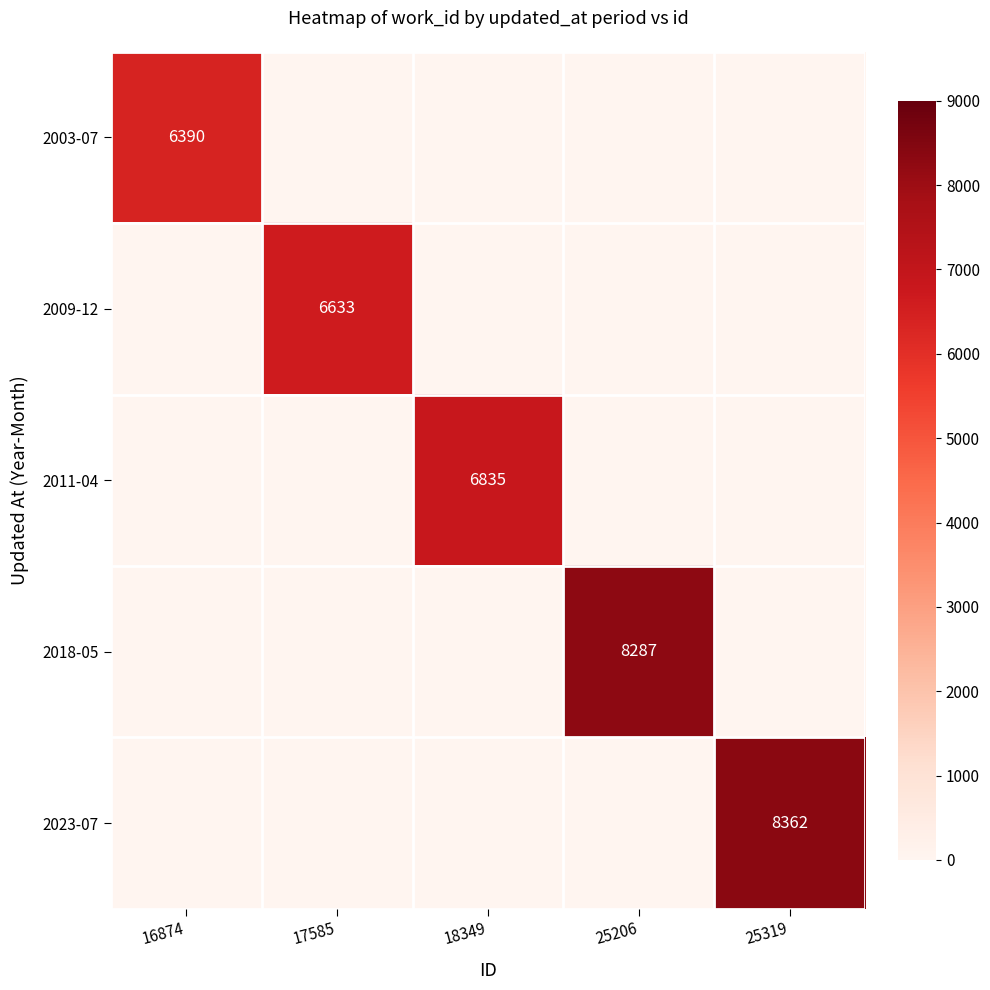

What is the total value across all series at 25319?

8362